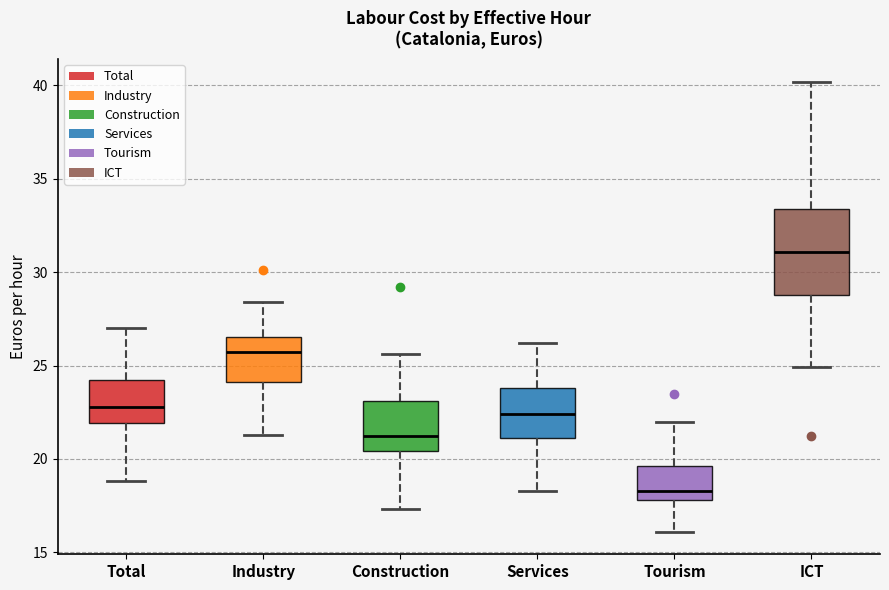

Which box has the highest median line?

ICT